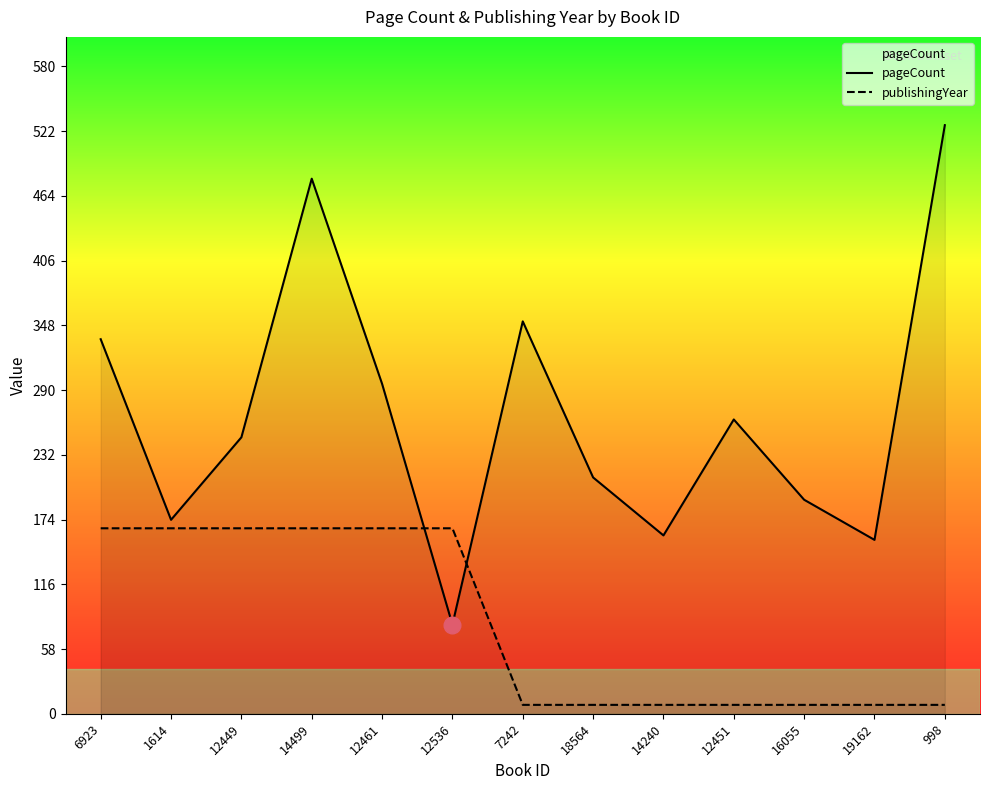

What is the smallest value displayed?

8.0